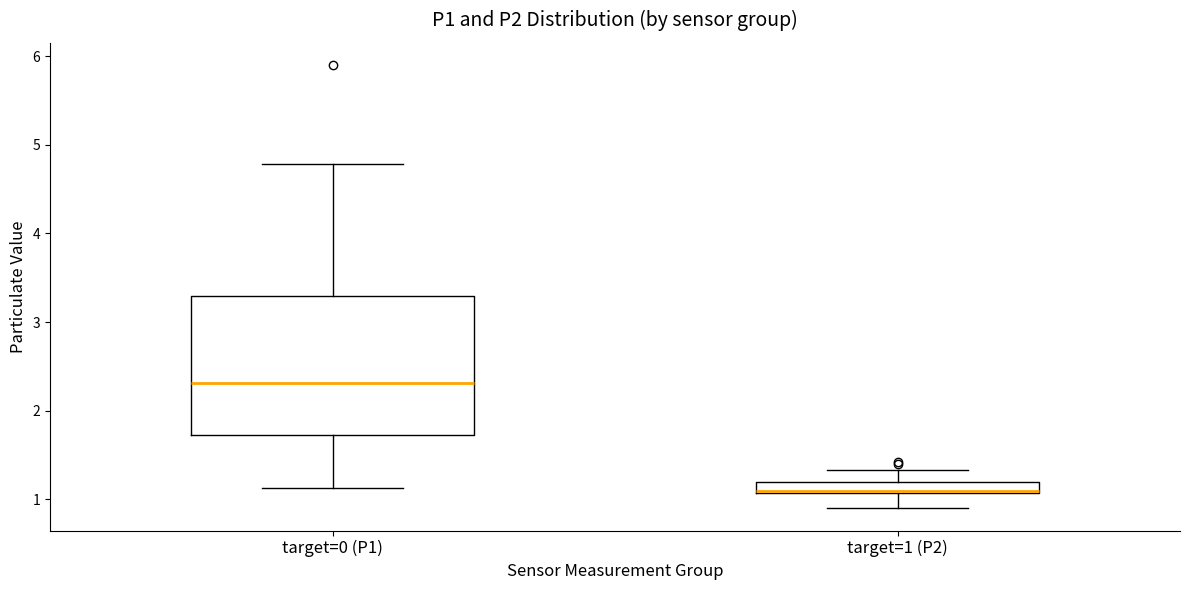

Which box has the lowest median line?

target=1 (P2)